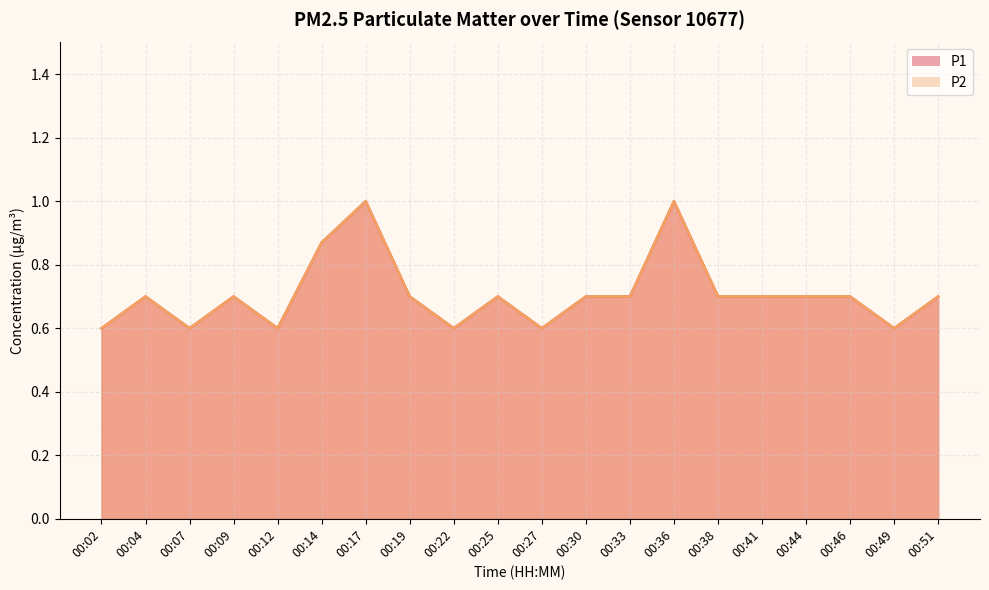

Between 00:09 and 00:46, which is larger?

00:09